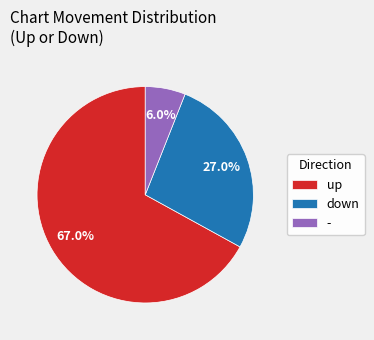

Count the number of slices in the pie.

3